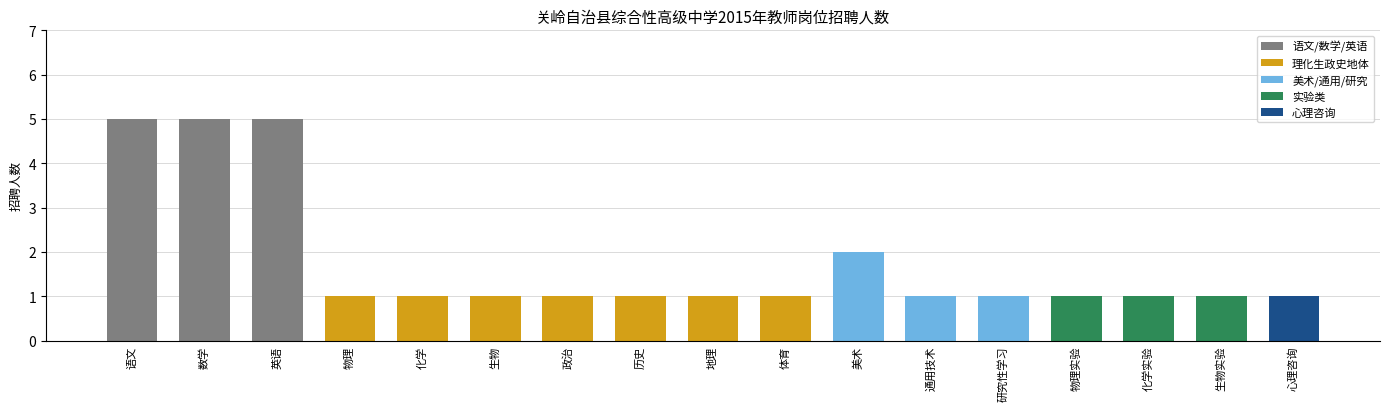

What is the sum of all values?

30